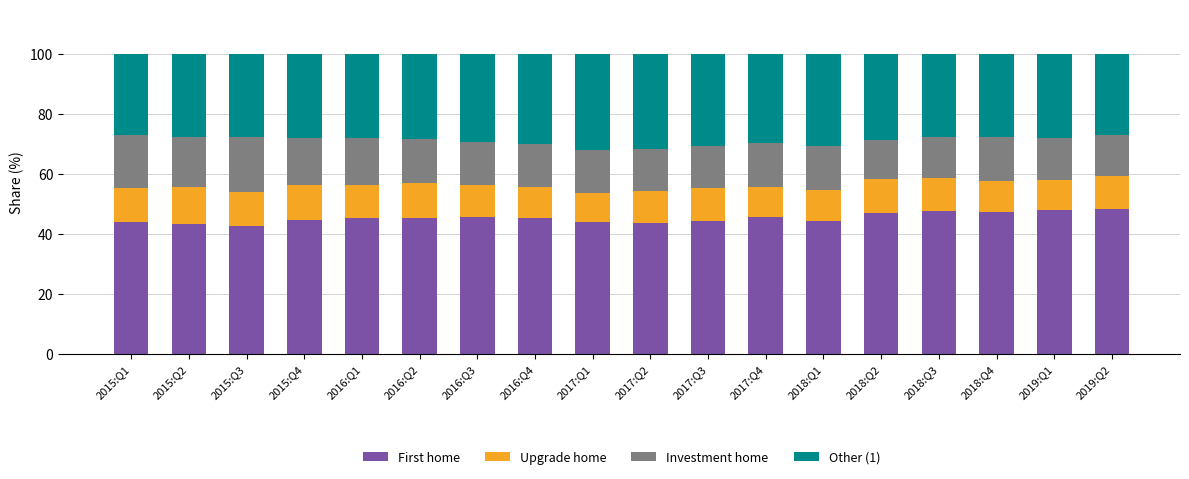

The First home series shows 42.5 at 2015:Q3. True or false?

True